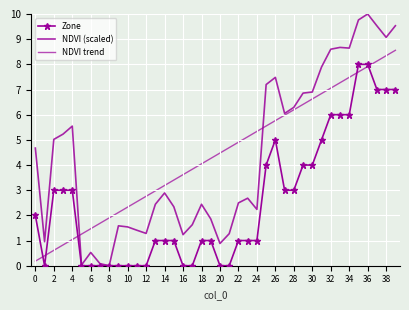

What is the value of the NDVI (scaled) point at the 13th from the left?

1.3